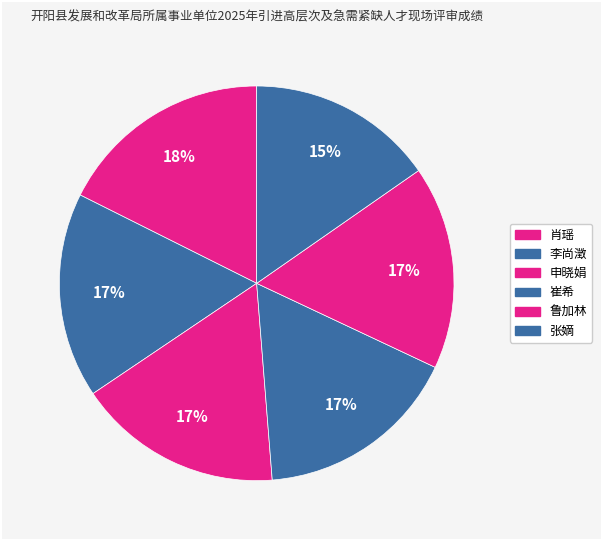

What portion of the pie excludes 申晓娟?

83.2%